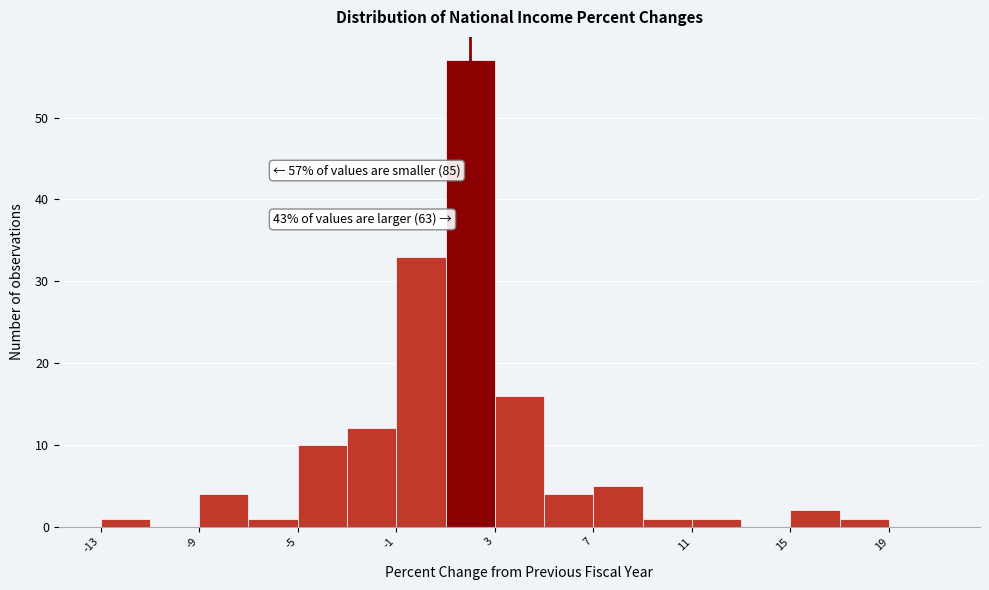

Which range on the x-axis has the tallest bar?

1 to 3